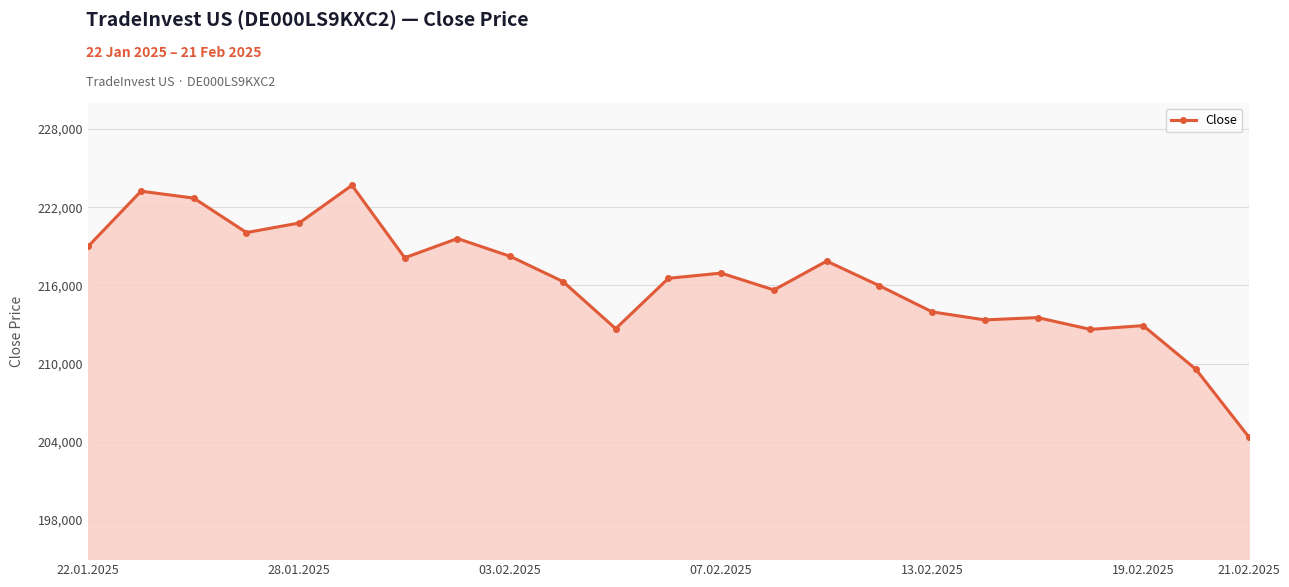

What is the value of the 6th point from the left?

223683